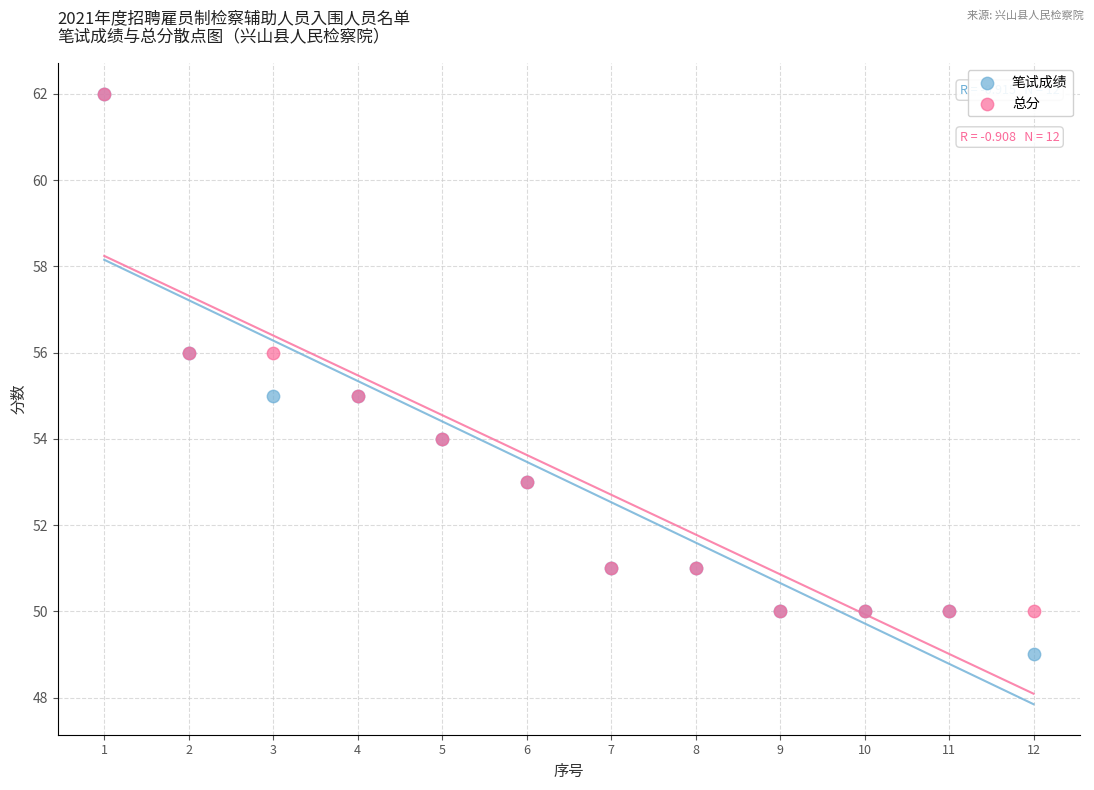

Which series has the widest spread of Y values?

笔试成绩